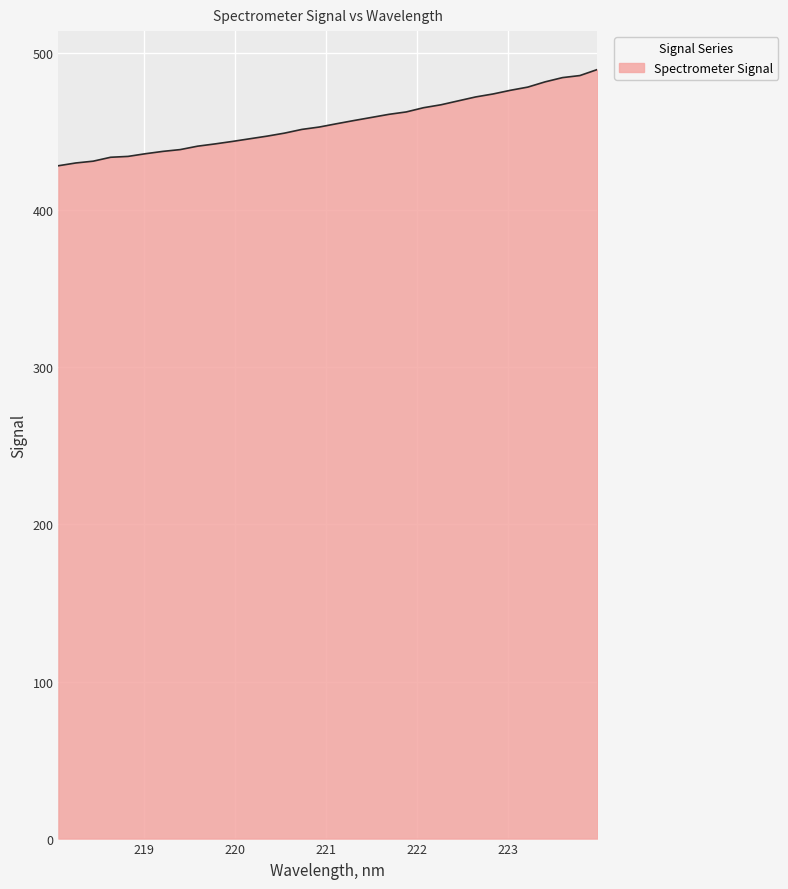

What is the average value?

455.7